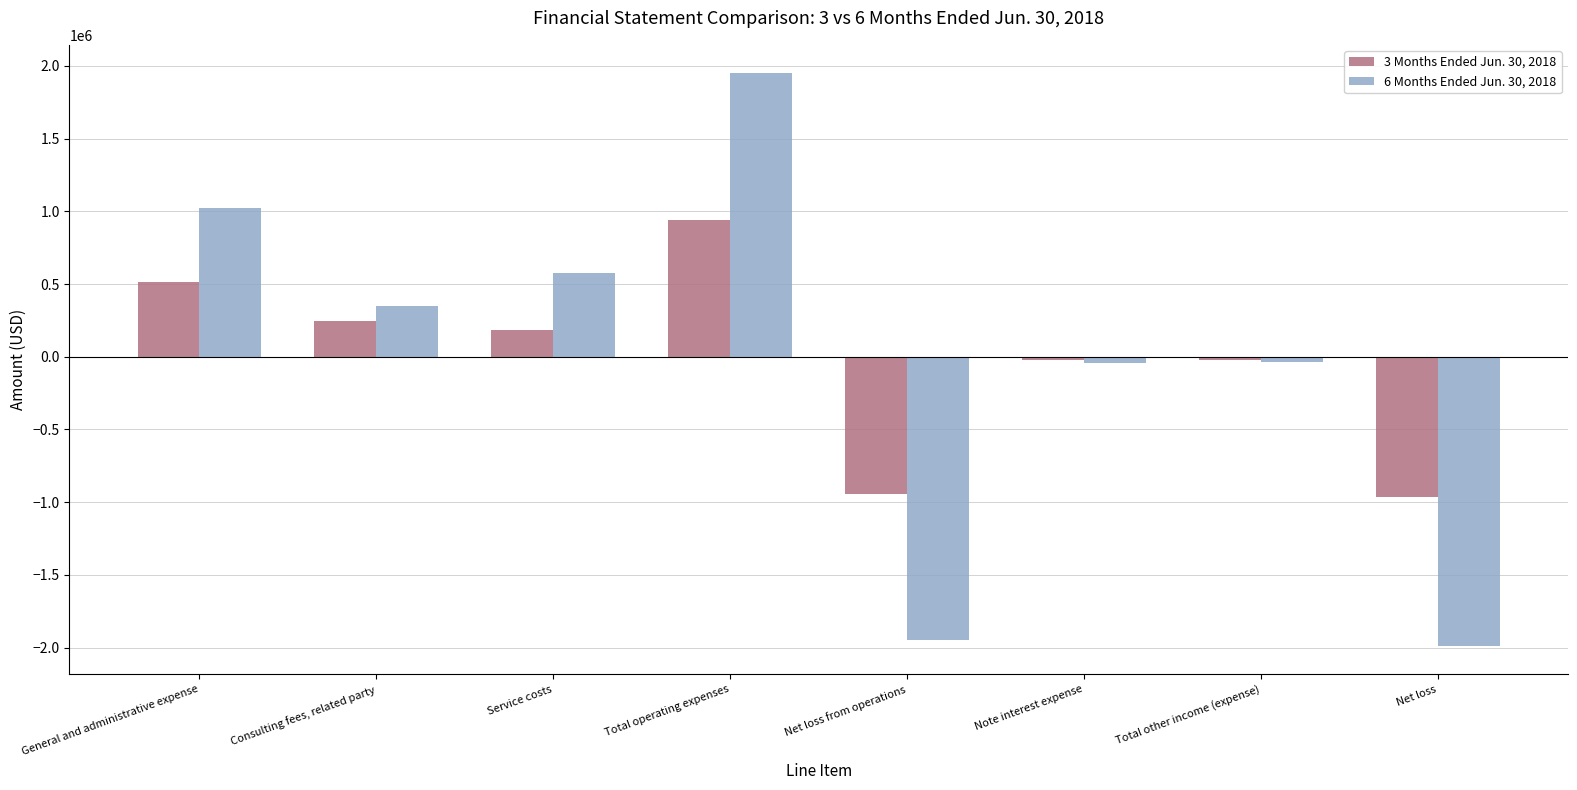

How many values in 3 Months Ended Jun. 30, 2018 are above zero?

4